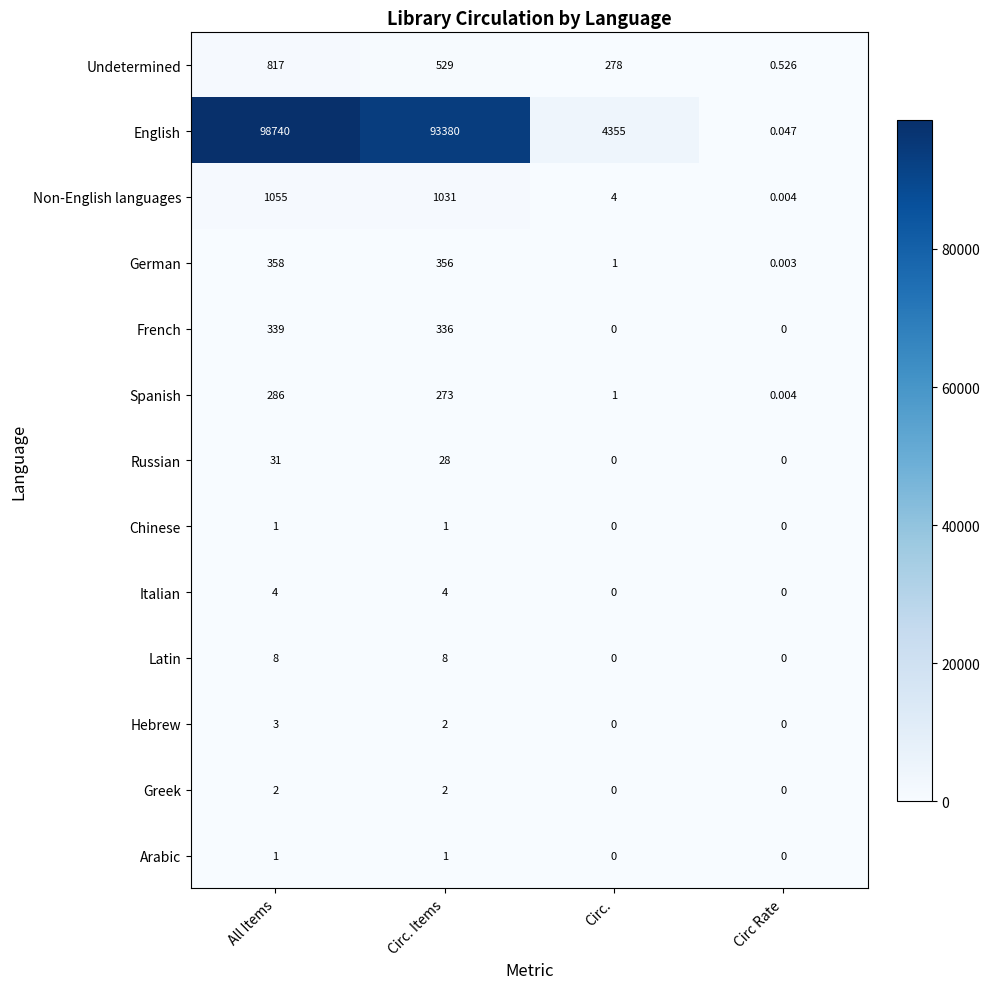

Which series has the largest range (max minus min)?

English